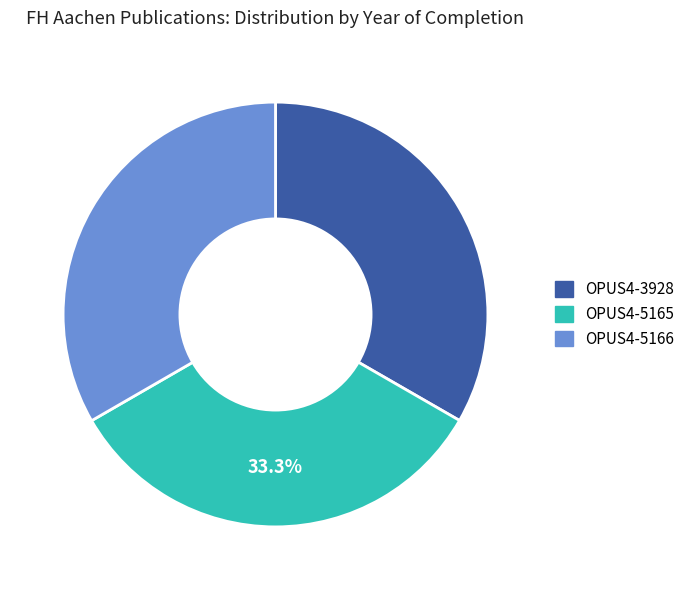

To the nearest percent, what is the combined percentage of OPUS4-3928 and OPUS4-5165?

67%